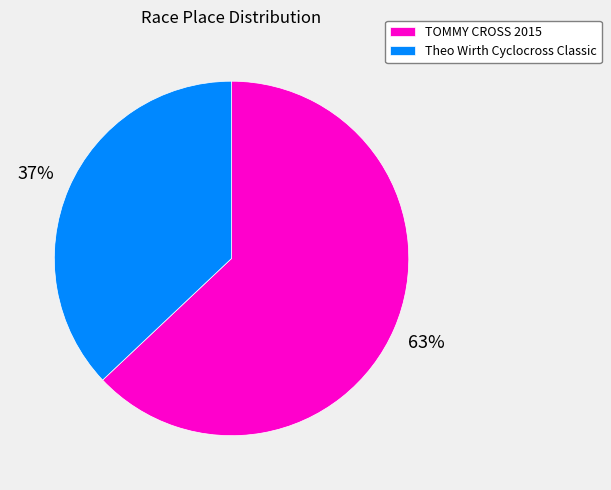

Which slice is the smallest?

Theo Wirth Cyclocross Classic